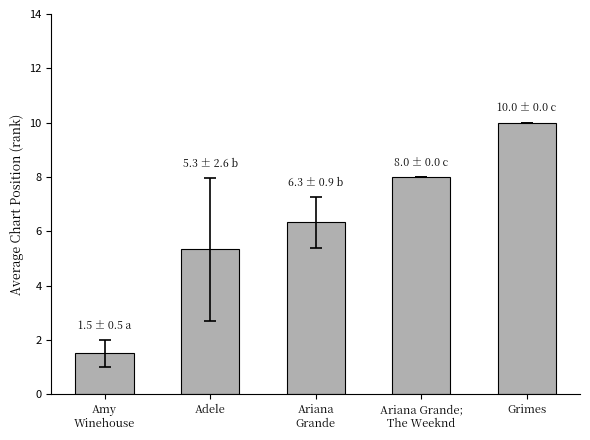

List the labels in order of value, smallest first.

Amy
Winehouse, Adele, Ariana
Grande, Ariana Grande;
The Weeknd, Grimes